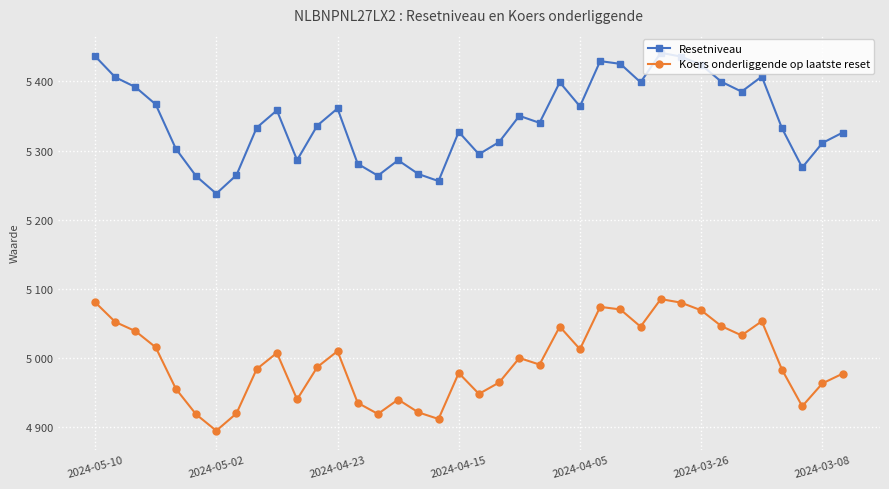

Is this an area chart (filled region under the line)?

No